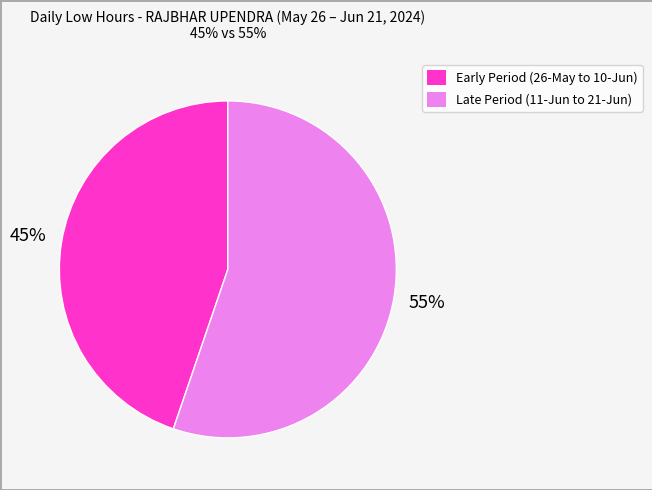

To the nearest percent, what is the difference between the largest and smallest slice percentages?

10%